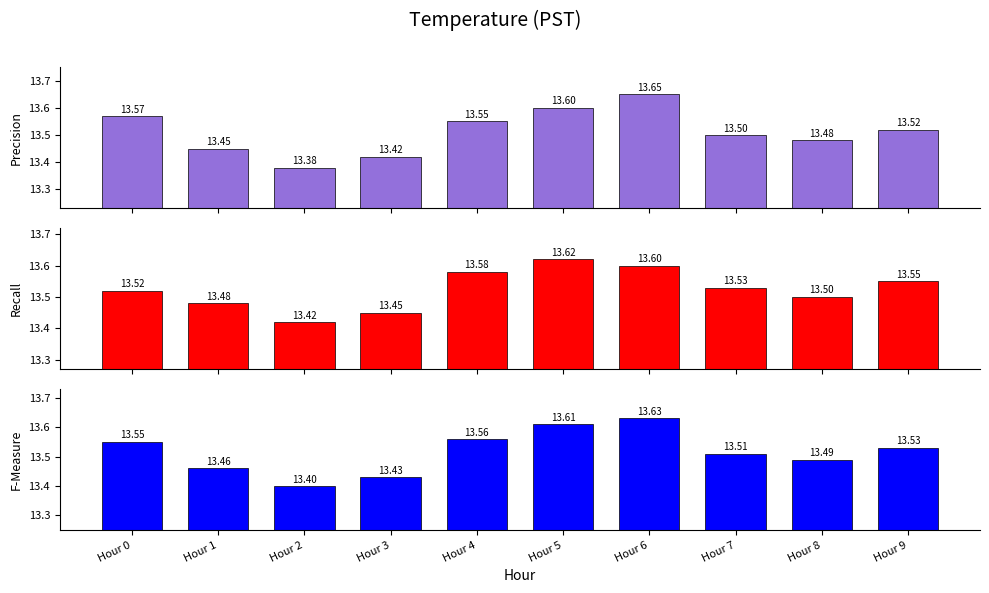

How many bars are there in total?

30